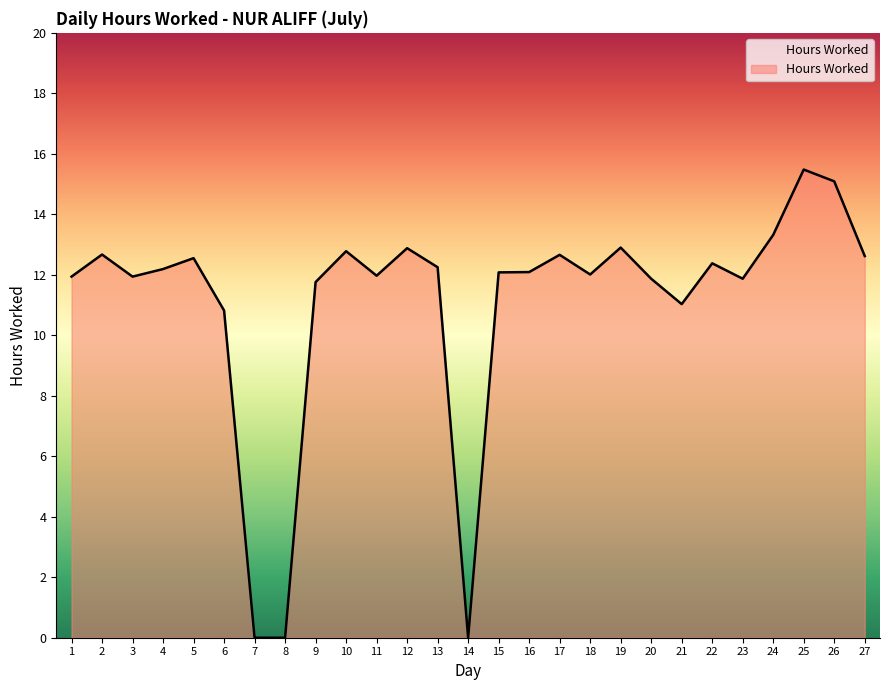

True or false: the data has more than 0 interior local peaks.

True